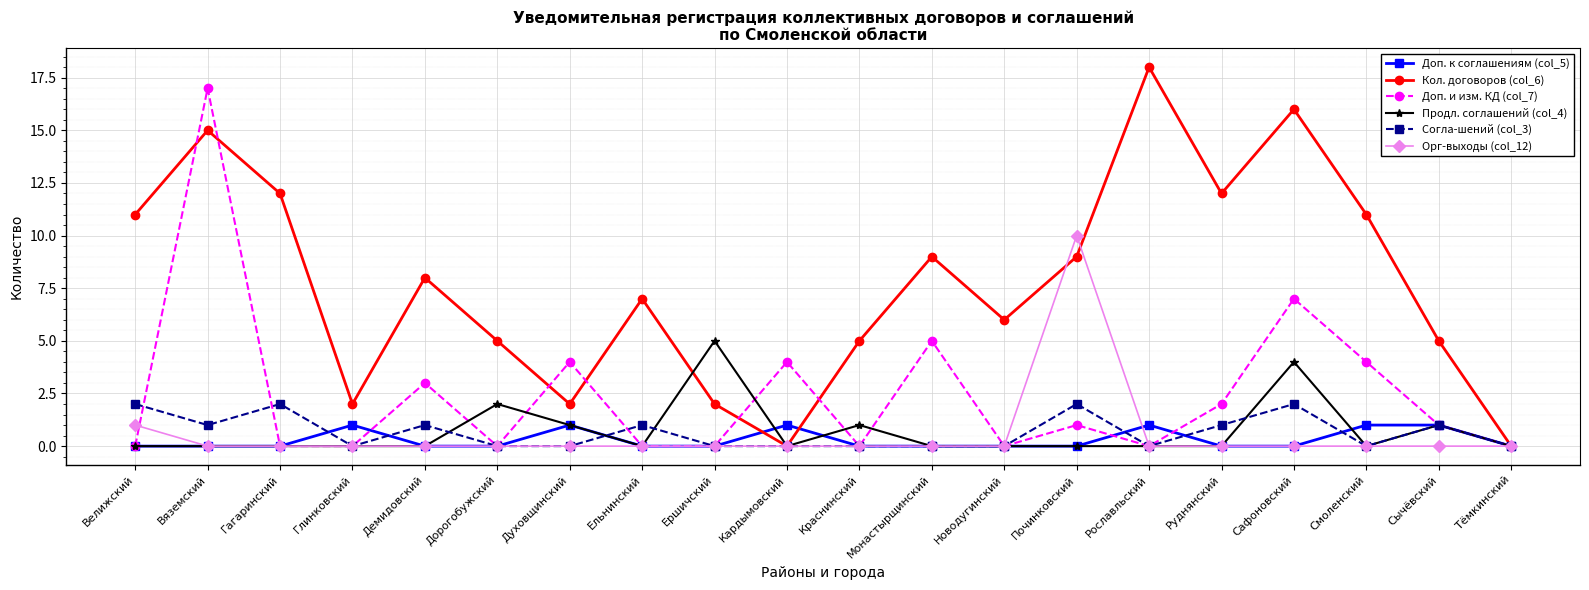

What is the difference between the maximum and minimum values in the Кол. договоров (col_6) series?

18